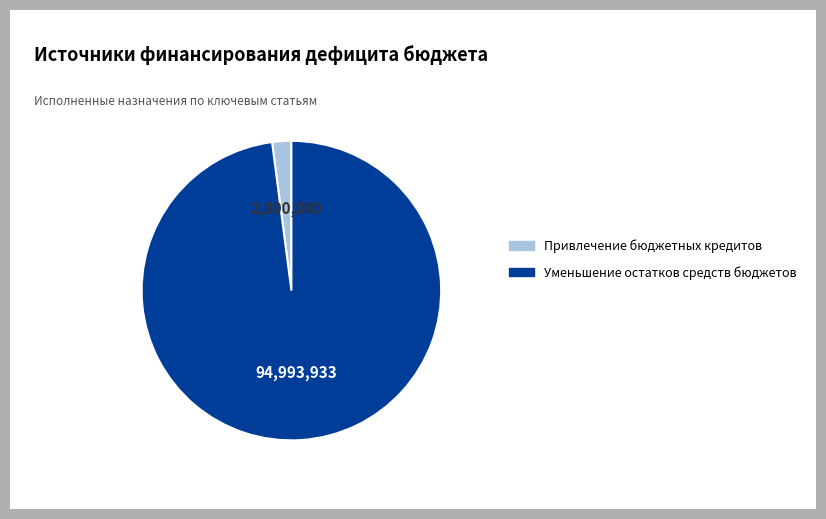

Which slice is the largest?

Уменьшение остатков средств бюджетов